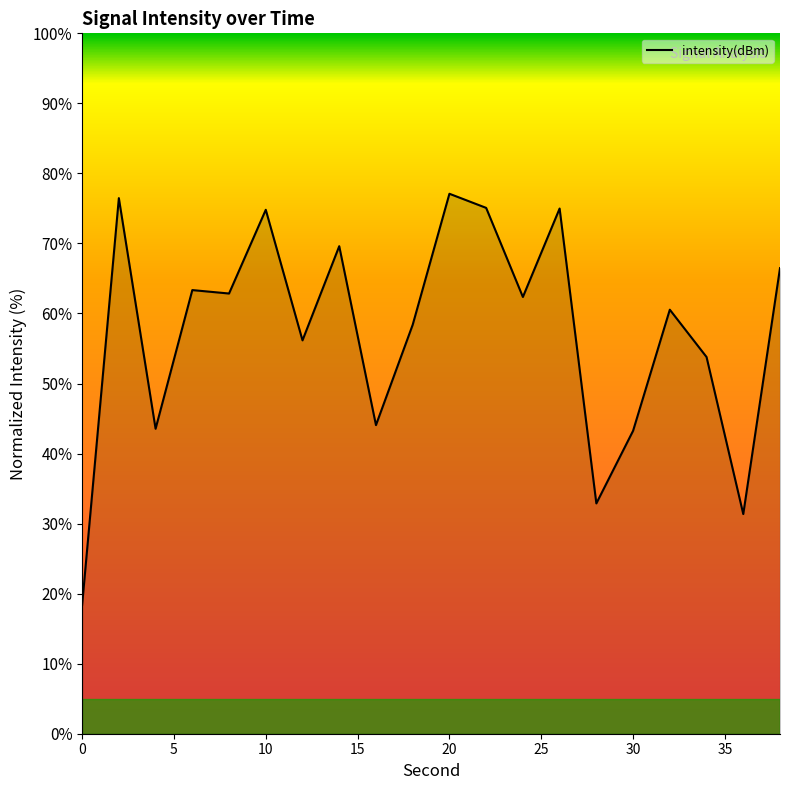

What is the greatest value displayed?

77.1